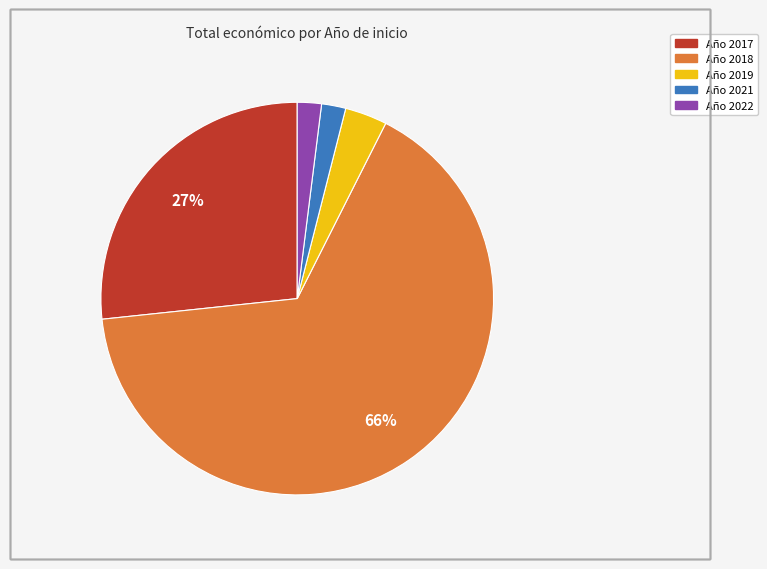

To the nearest percent, what is the difference between the largest and smallest slice percentages?

64%